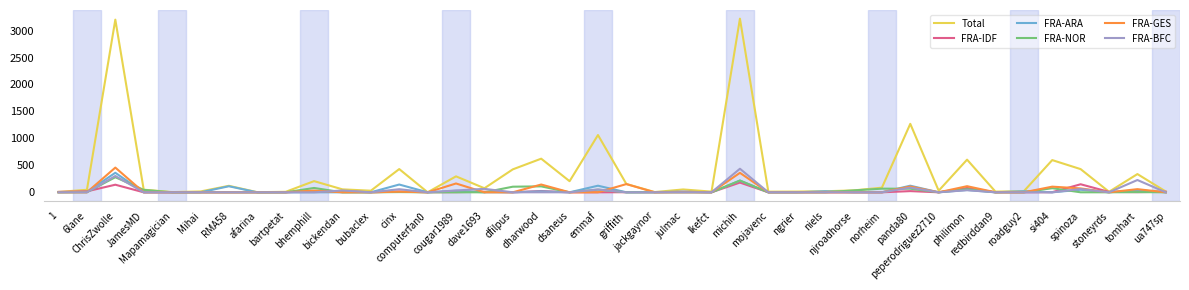

What is the maximum value shown in the chart?

3220.2